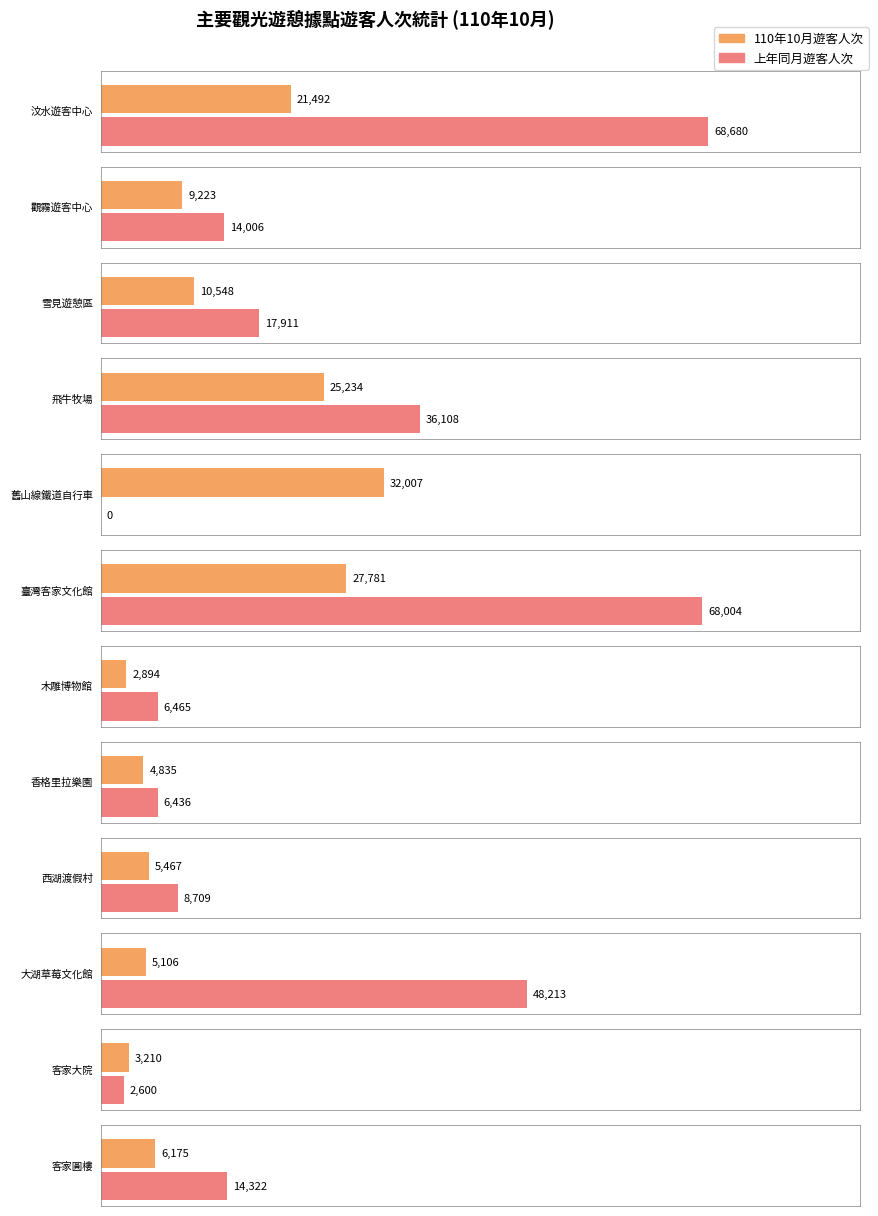

True or false: 110年10月遊客人次 has a value of 2001 at 香格里拉樂園.

False